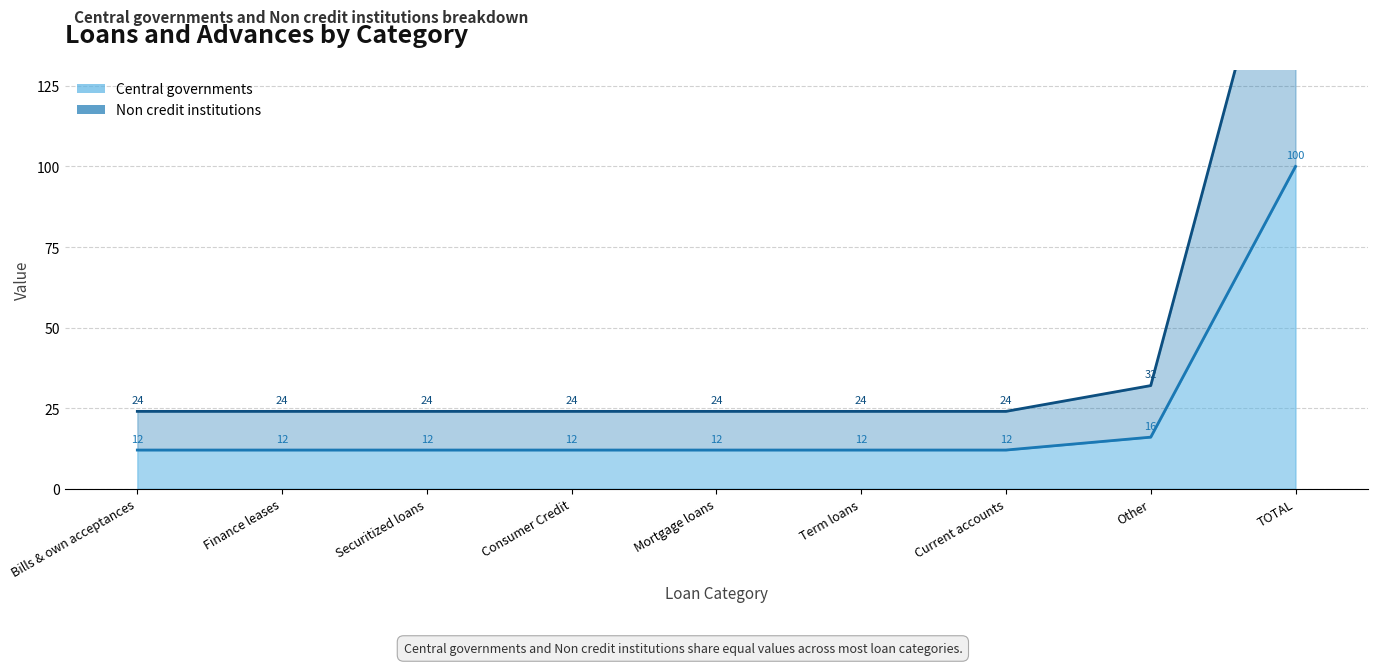

What are all the series names shown in the legend?

Central governments, Non credit institutions